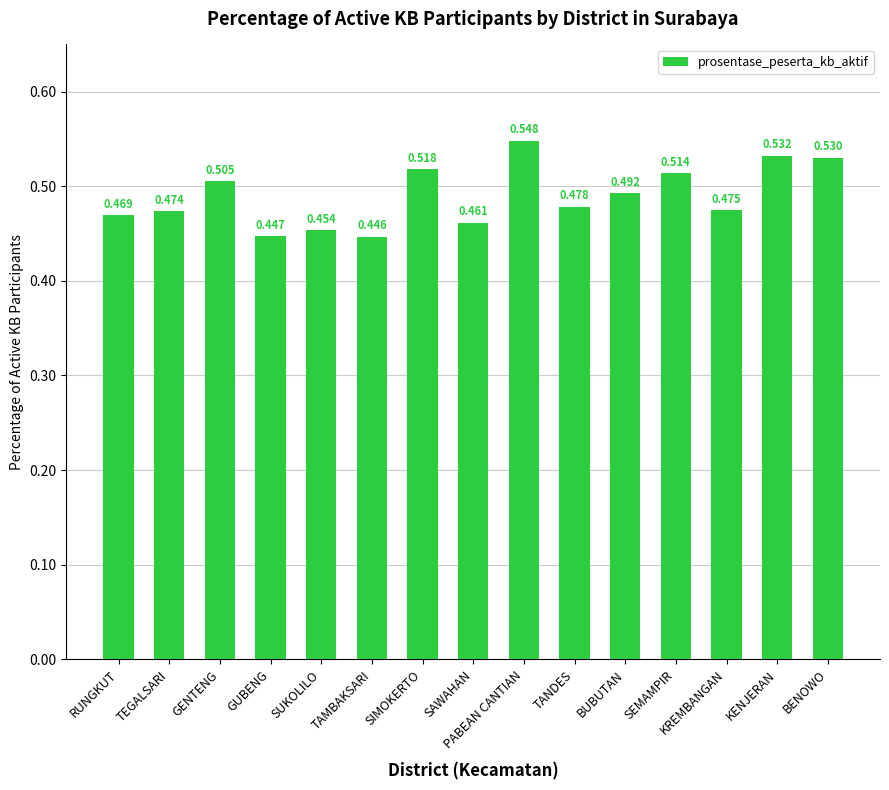

Which label corresponds to the largest value in the chart?

PABEAN CANTIAN